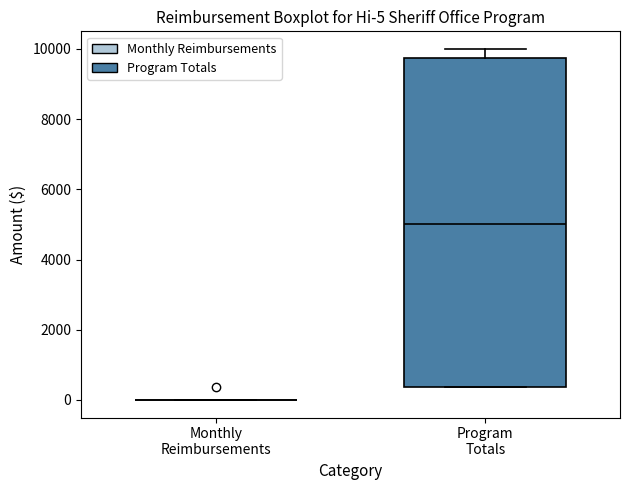

Which box is the tallest, from its lower edge to its upper edge?

Program Totals